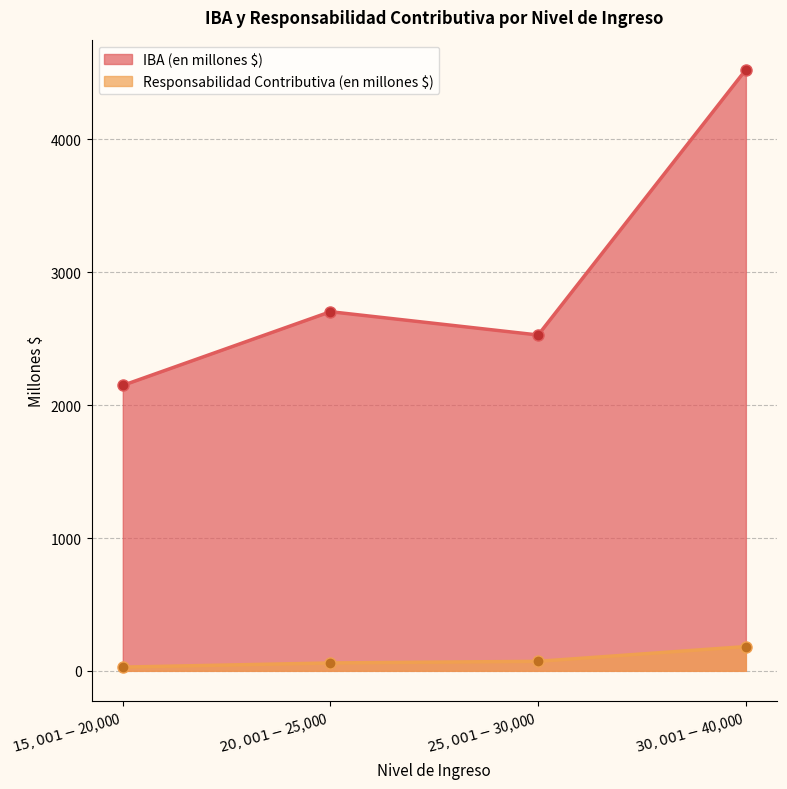

At which label does IBA (en millones $) first exceed 2703?

$20,001 - $25,000